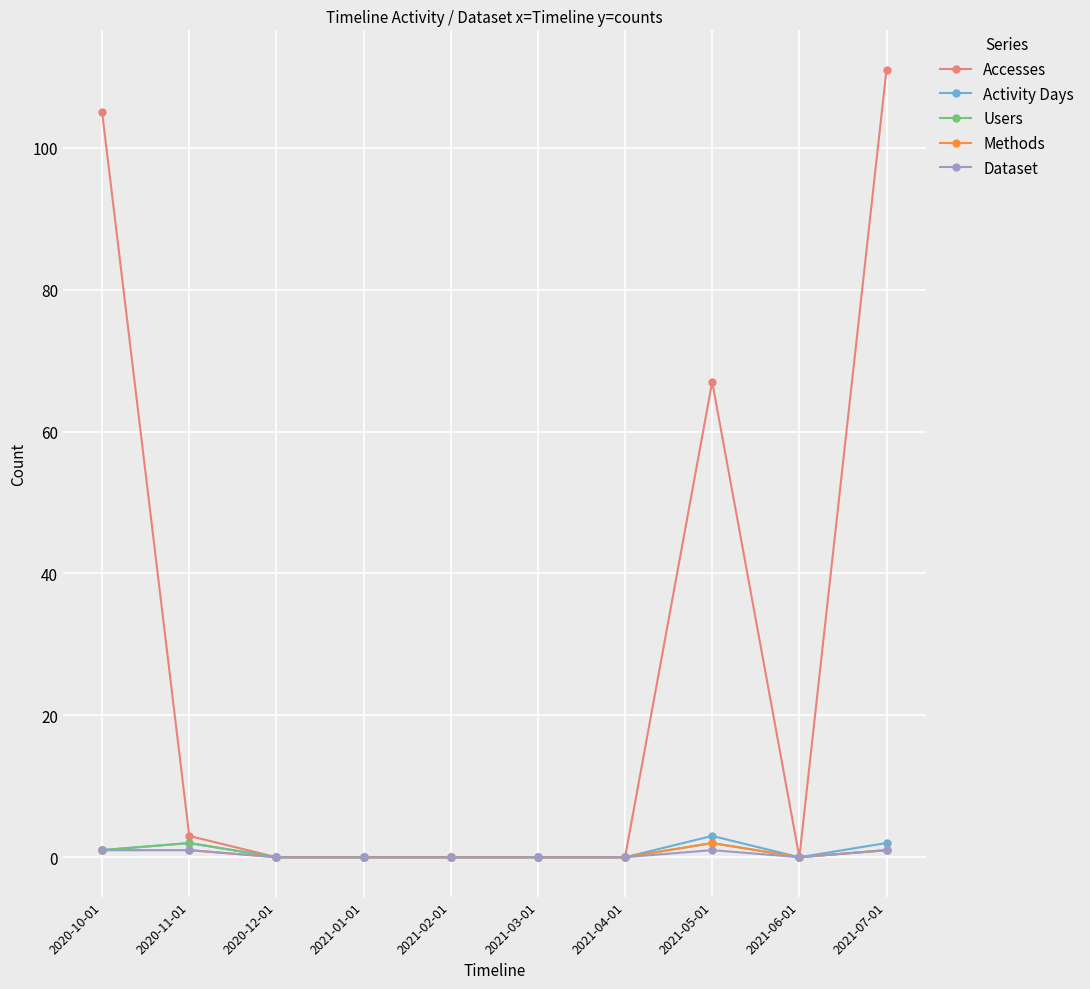

True or false: Dataset has more than 0 points higher than both neighbors.

True